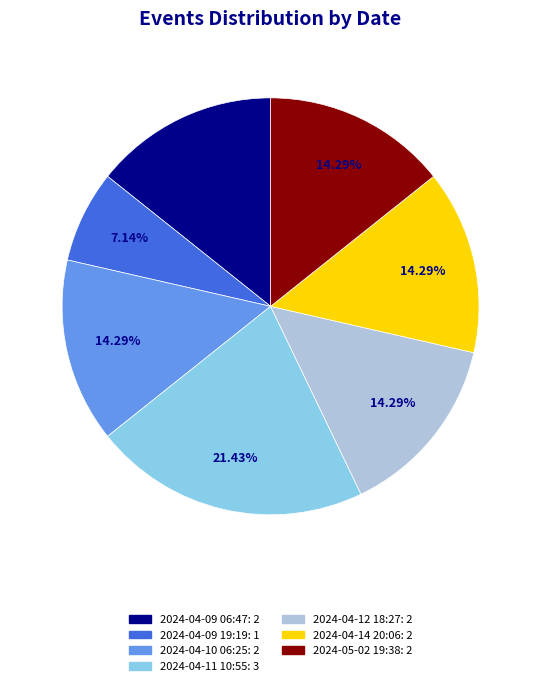

To the nearest percent, what is the combined percentage of 2024-04-11 10:55 and 2024-04-09 19:19?

29%